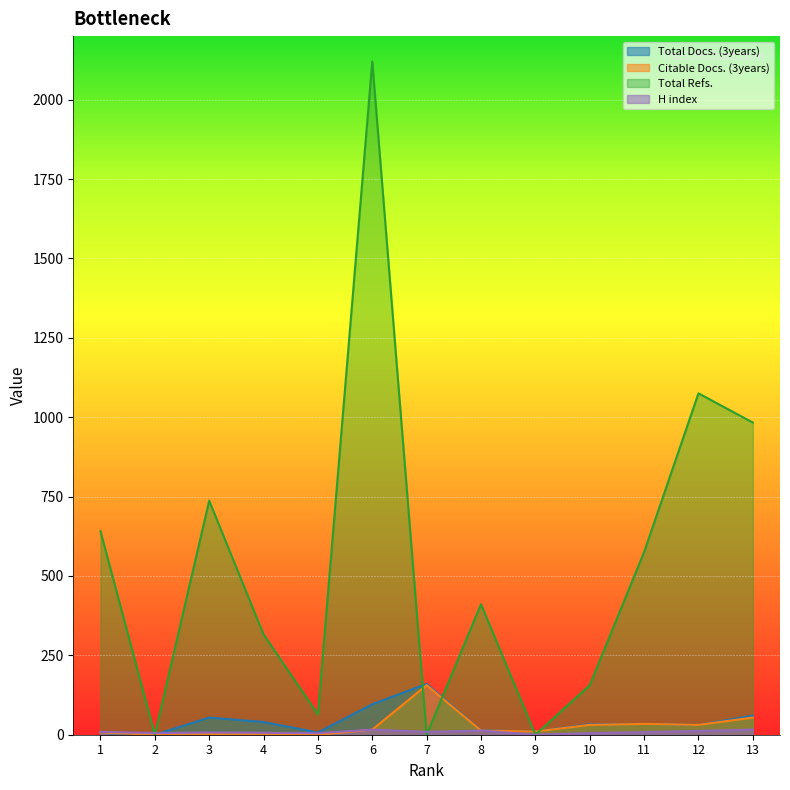

Is it true that Total Docs. (3years) equals 14 at 8?

True